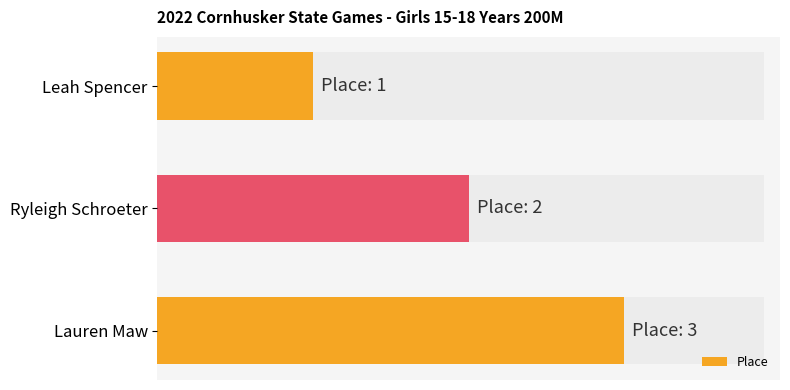

Does the chart contain any negative values?

No